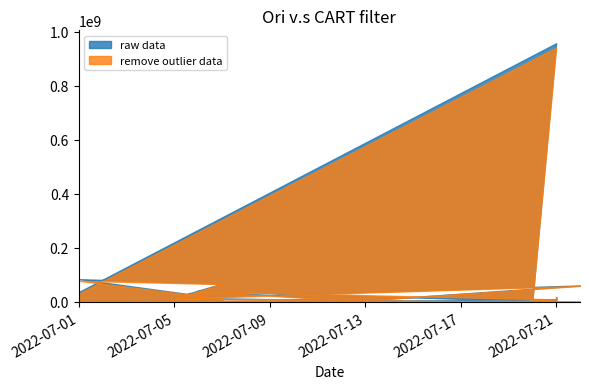

The value of raw data at 2022-07-21 is 9989856. True or false?

True